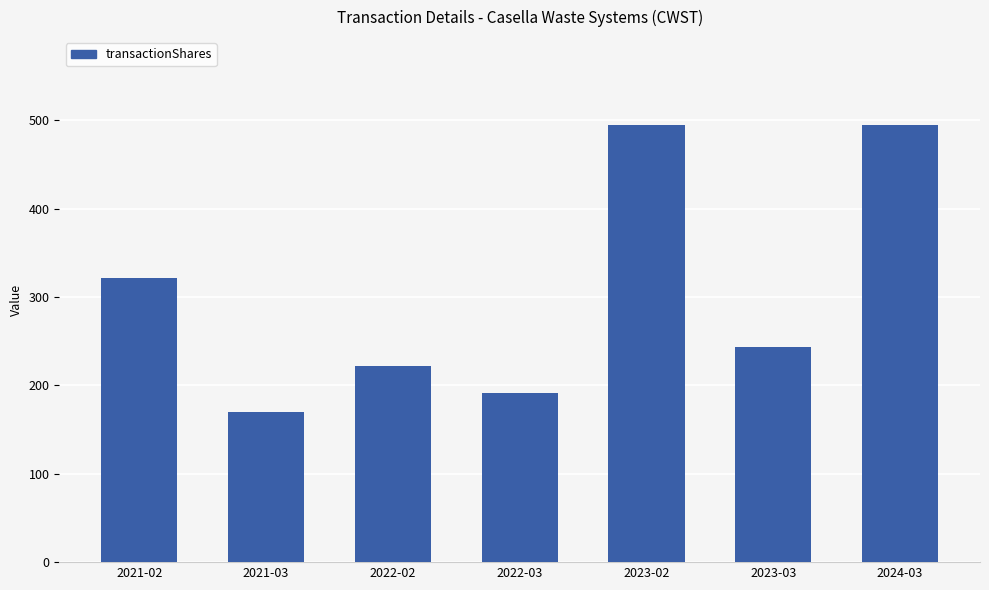

What is the change in value from 2021-03 to 2022-02?

+52